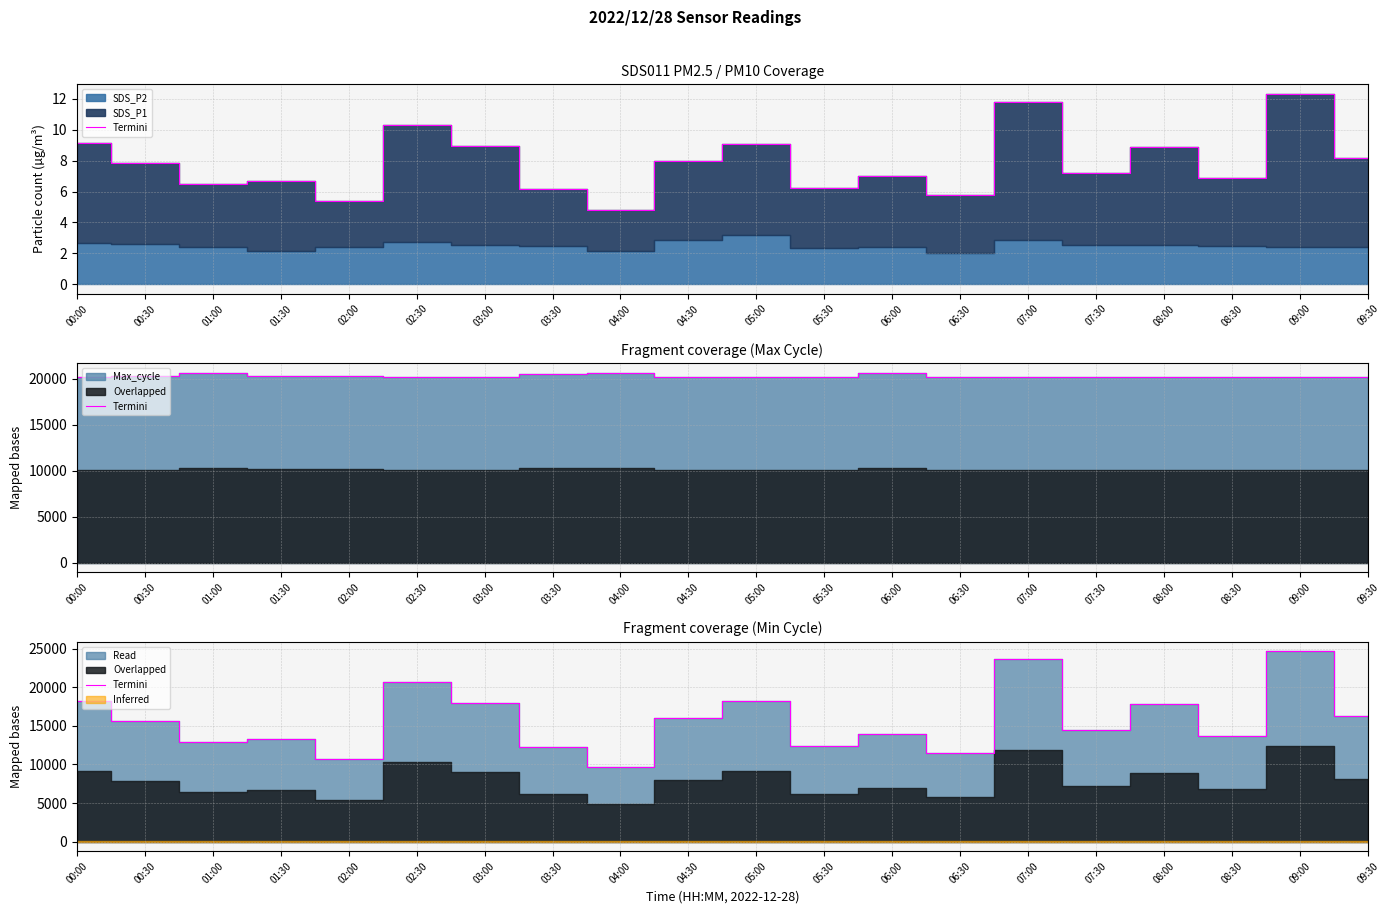

Reading left to right, list all the values displayed in this chart.

18240.0	15640.0	12960.0	13340.0	10740.0	20640.0	17960.0	12300.0	9640.0	16020.0	18200.0	12420.0	14000.0	11500.0	23620.0	14420.0	17800.0	13700.0	24660.0	16300.0